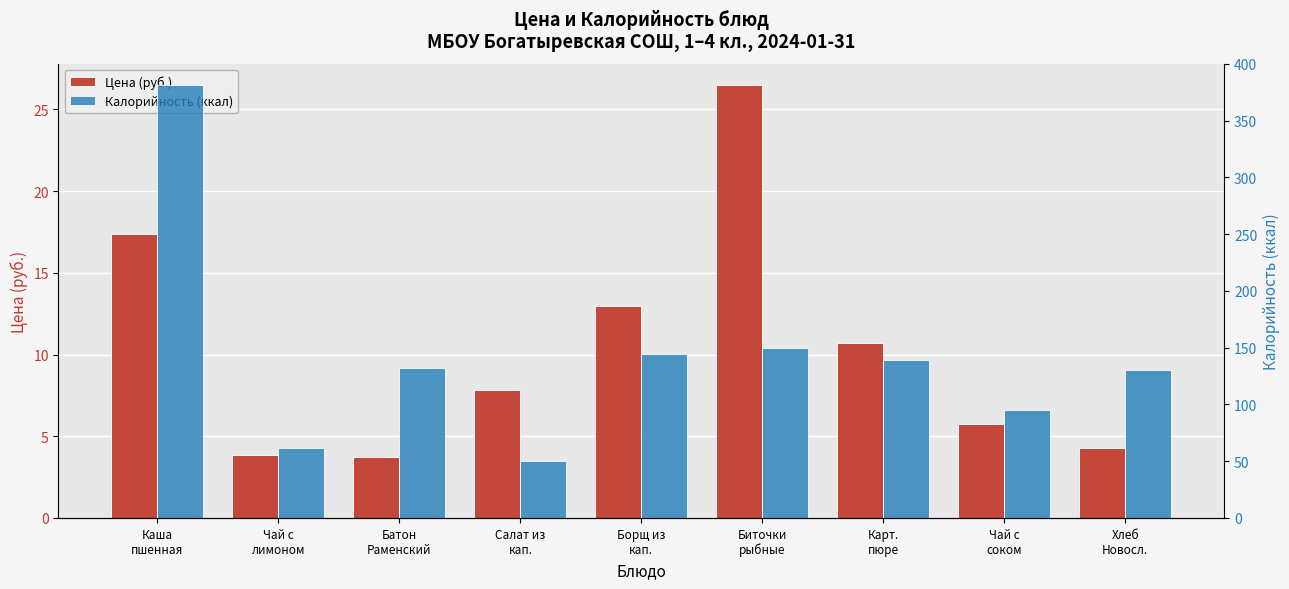

Count the number of data series in this chart.

2